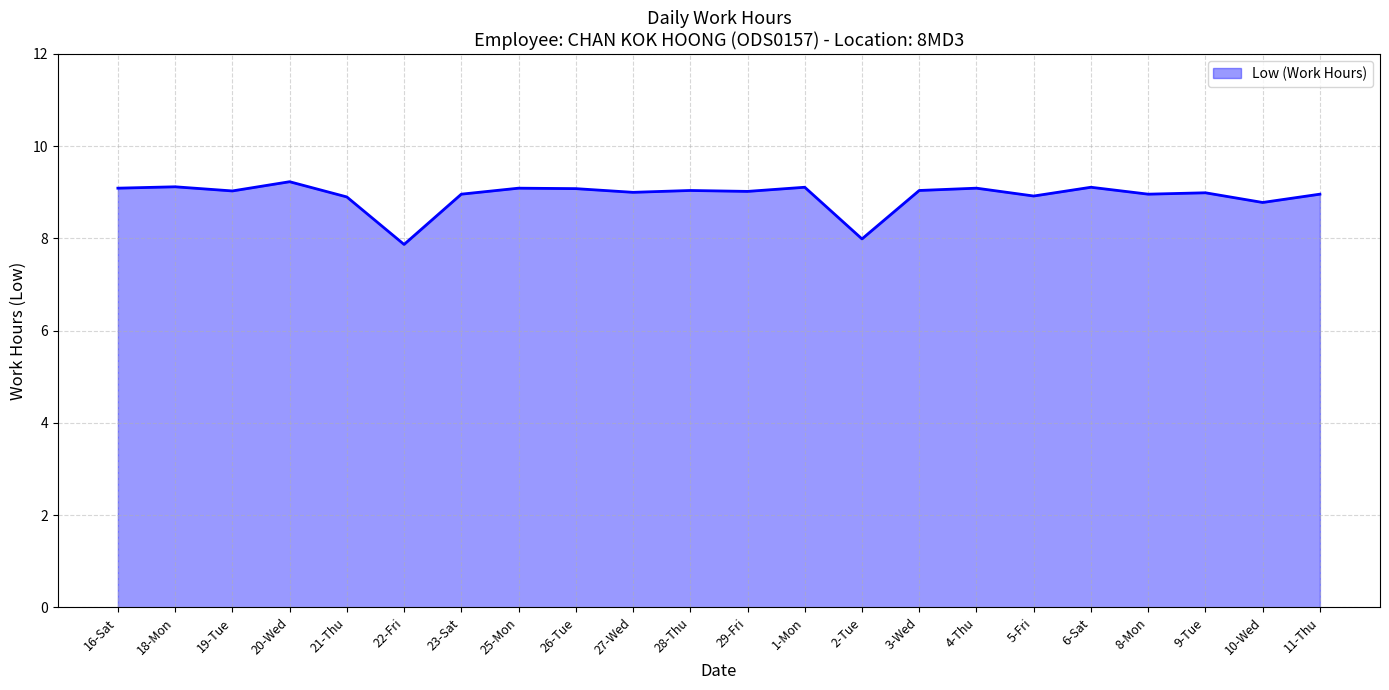

True or false: the data has more than 2 interior local peaks.

True